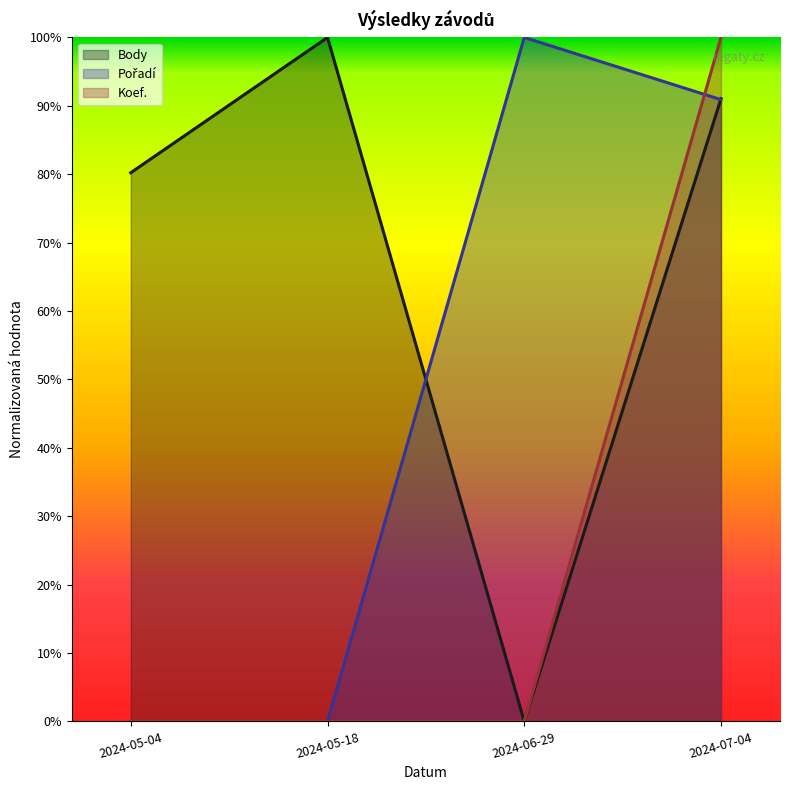

How many data points does each series have?

4